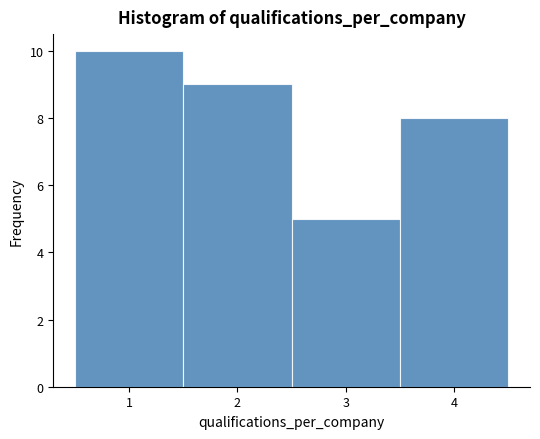

Reading left to right, list every bar in this chart as the range it spans on the x-axis followed by its height. The values are not printed on the chart, so give them approximately, as read against the axis.

0.5 to 1.5: 10
1.5 to 2.5: 9
2.5 to 3.5: 5
3.5 to 4.5: 8